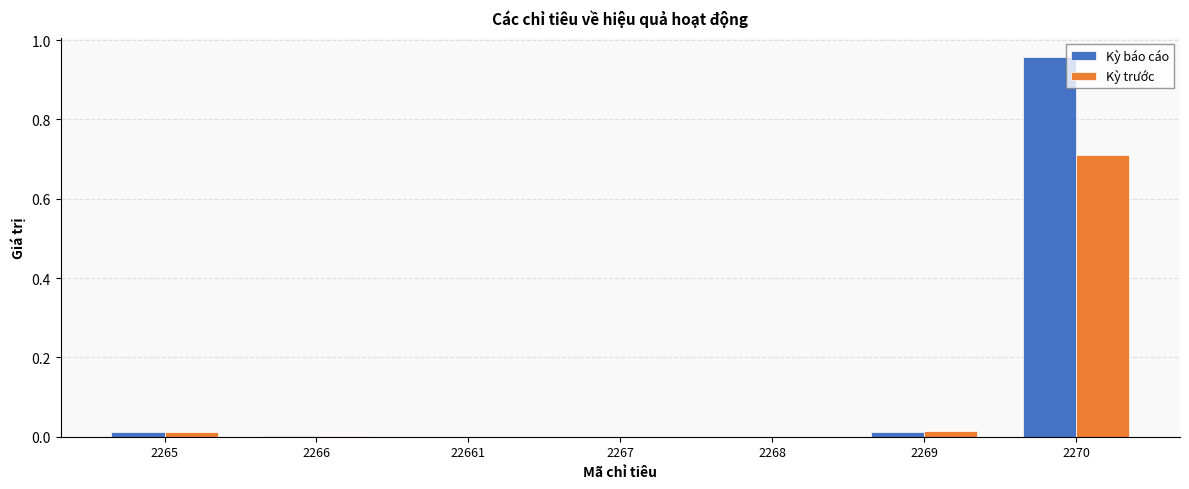

How many groups of bars are there?

7